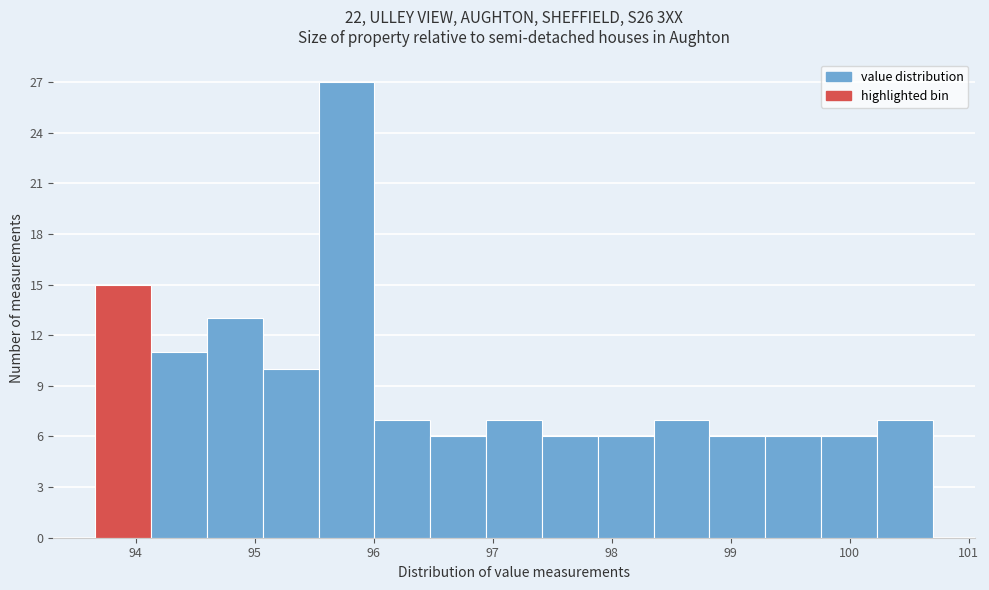

How tall is the bar that spans 98.4 to 98.8 on the x-axis? Neither the bar edges nor the heights are printed on the chart, so give them approximately, as read against the axes.

7